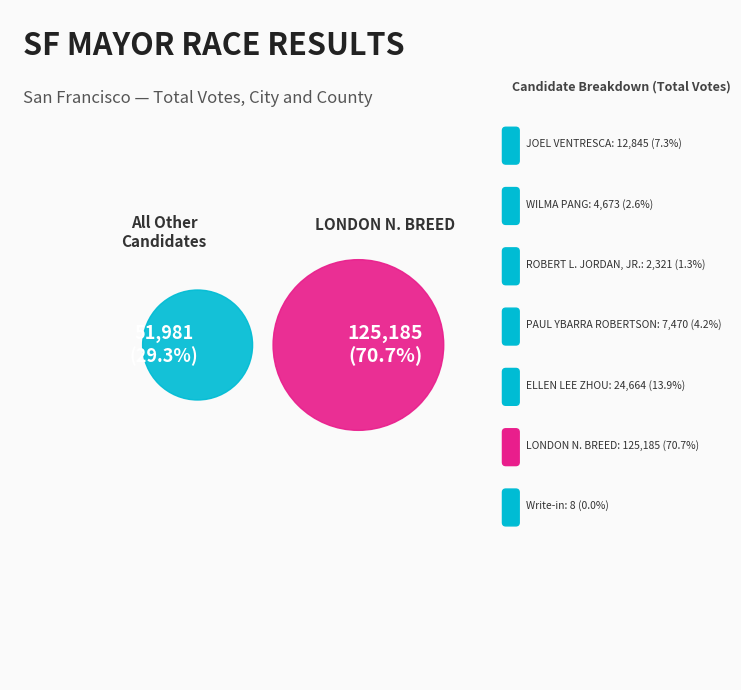

To the nearest percent, what is the combined percentage of JOEL VENTRESCA and ELLEN LEE ZHOU?

21%